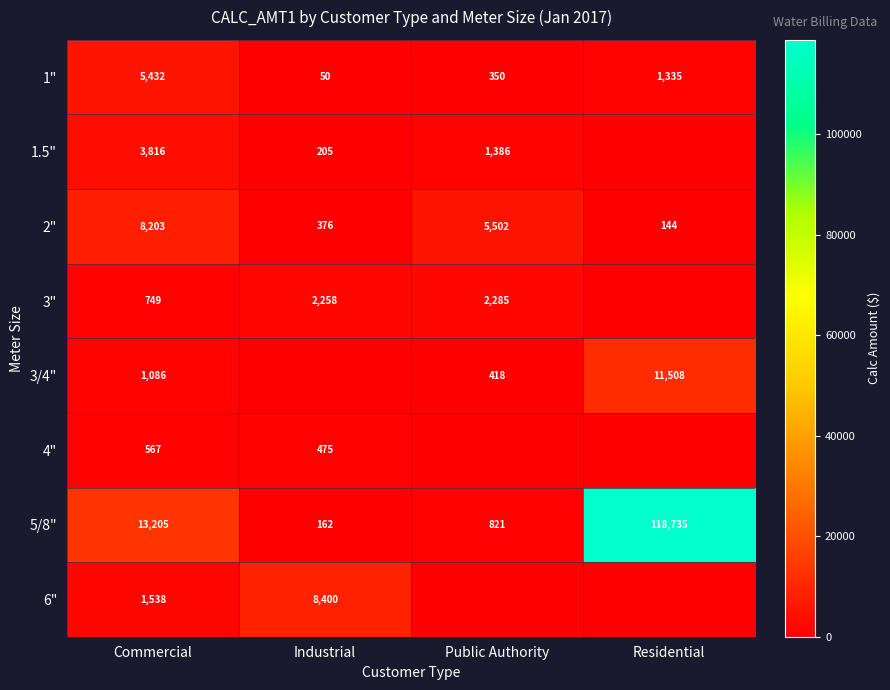

Which has a higher value, Industrial or Commercial?

Commercial